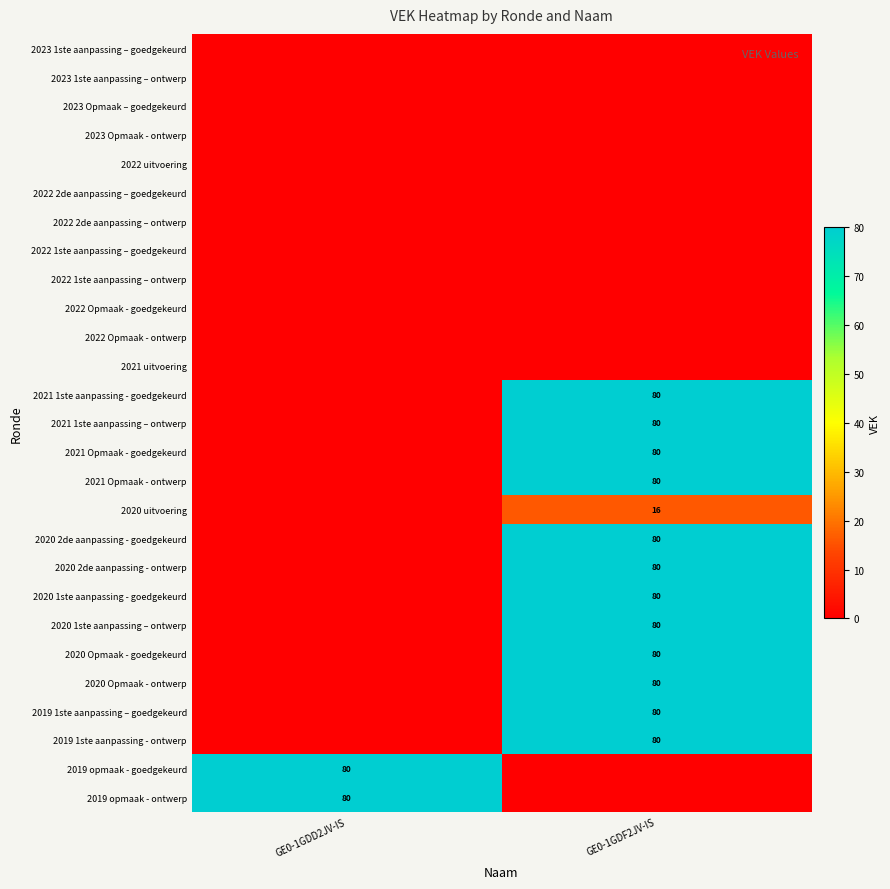

Which label corresponds to the largest value in the chart?

GE0-1GDF2JV-IS